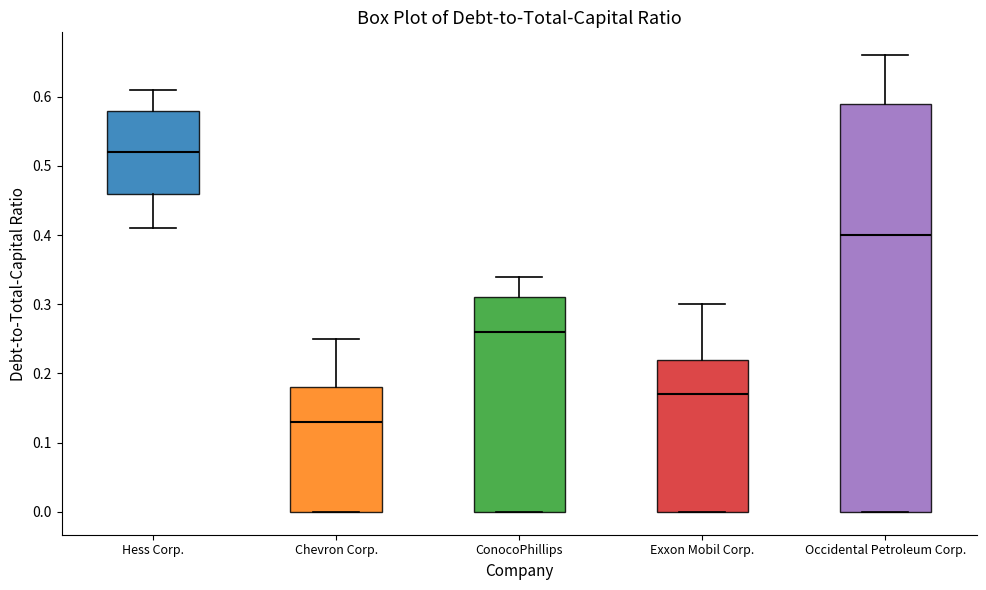

Which box is the tallest, from its lower edge to its upper edge?

Occidental Petroleum Corp.